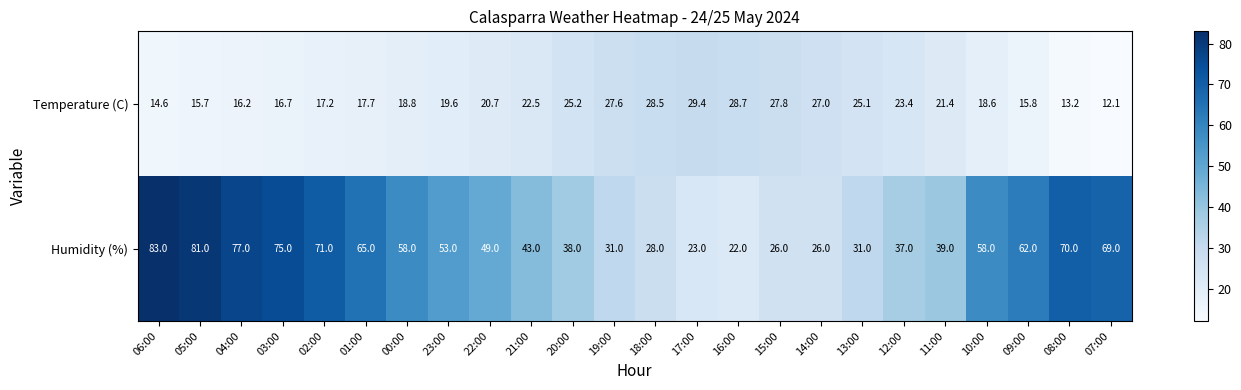

Is it true that Temperature (C) equals 22.1 at 04:00?

False